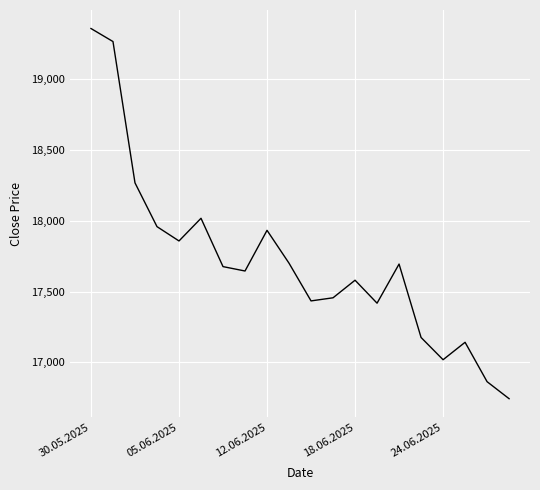

Count the number of data series in this chart.

1